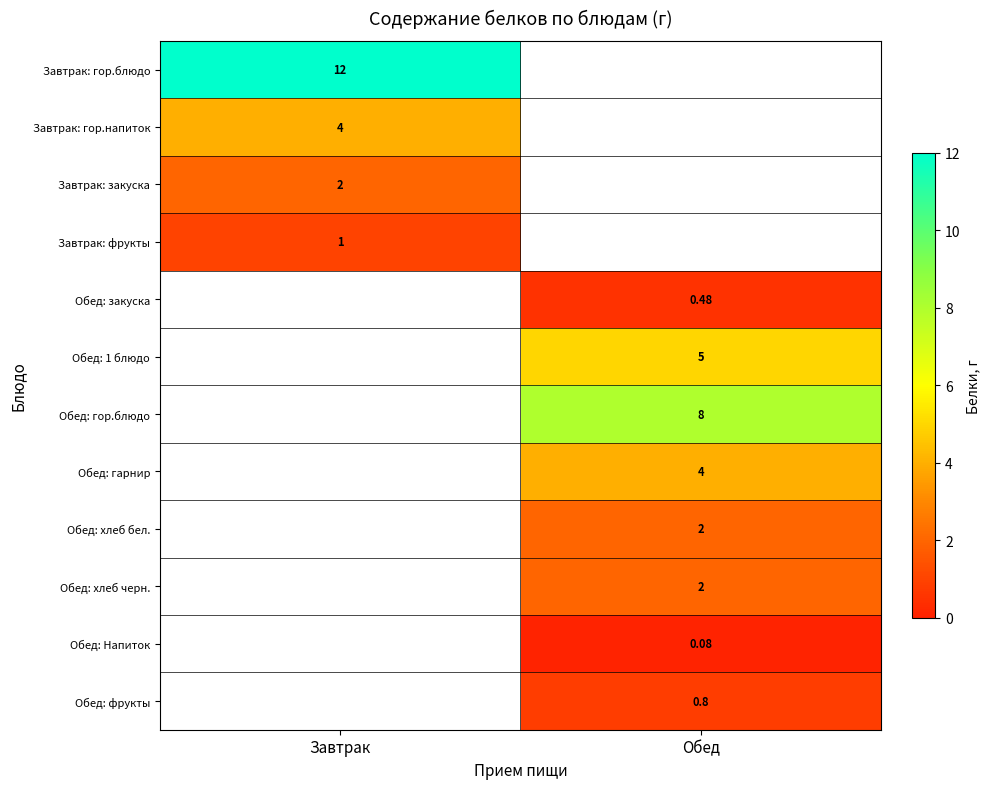

Which has a higher value, Завтрак or Обед?

Обед